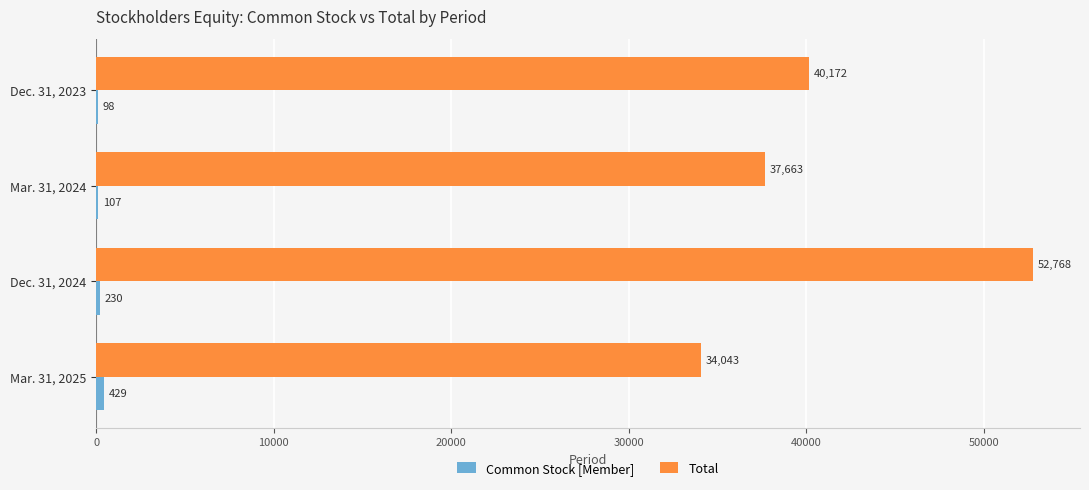

At which category is the sum across all series the highest?

Dec. 31, 2024